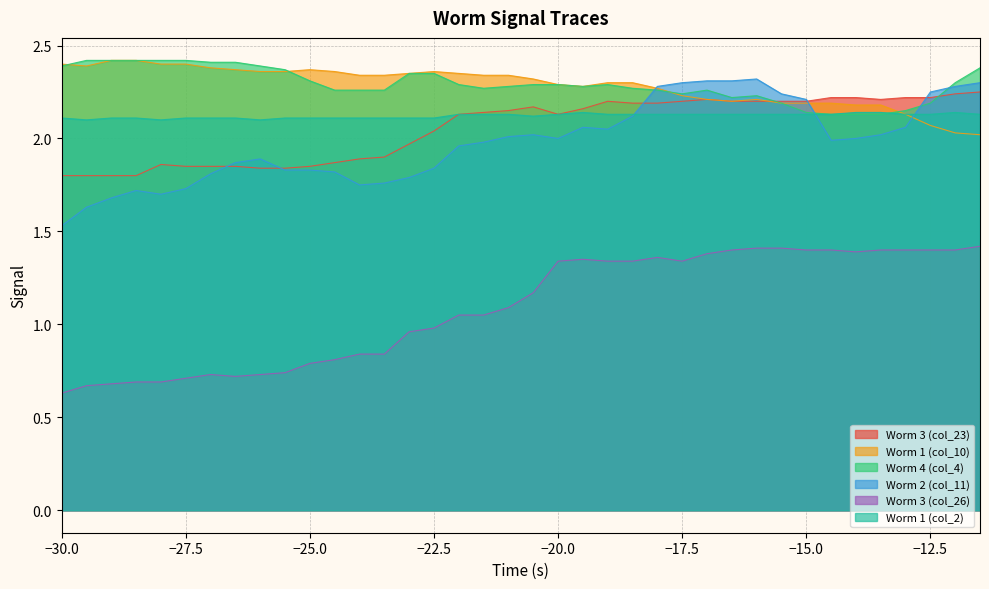

Is it true that Worm 2 (col_11) equals 2.7 at -24?

False